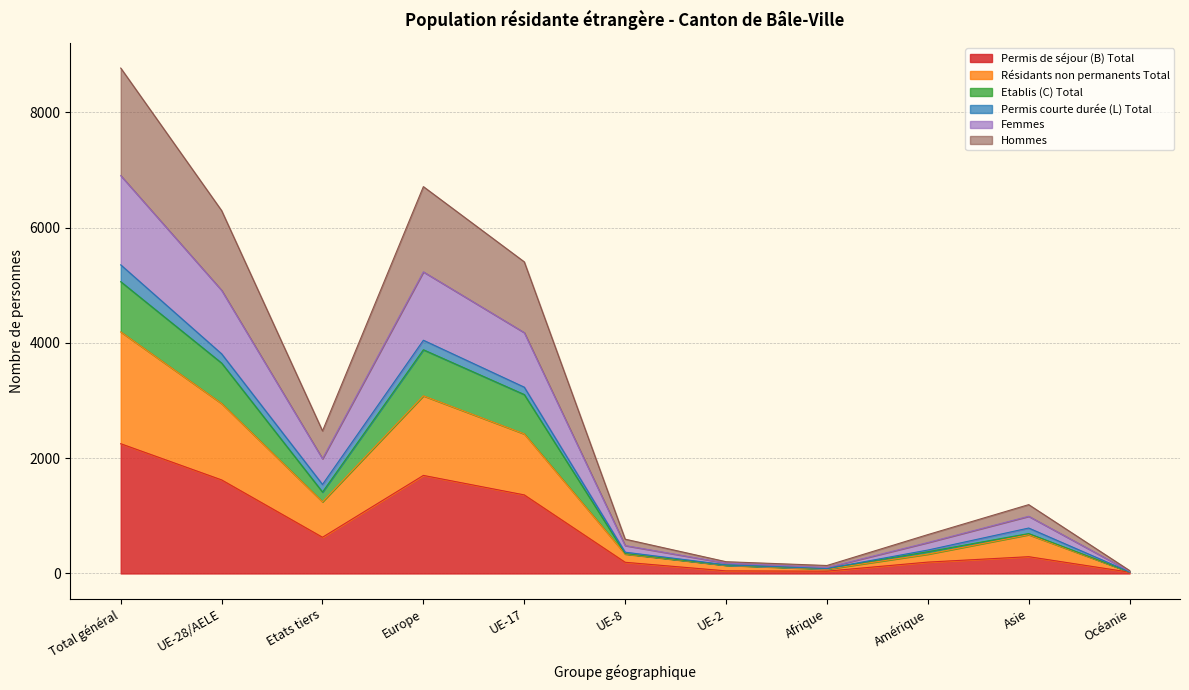

At which category is the sum across all series the highest?

Total général